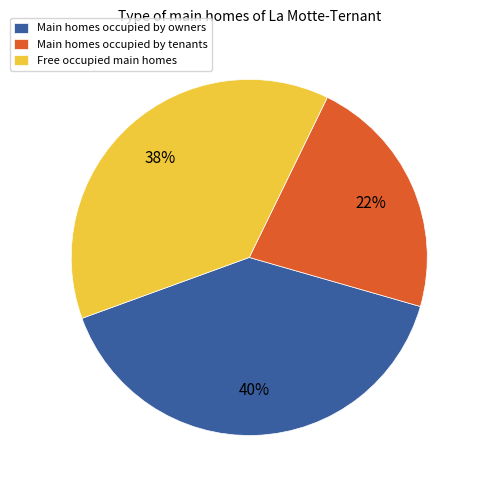

To the nearest percent, what is the combined percentage of Main homes occupied by tenants and Free occupied main homes?

60%